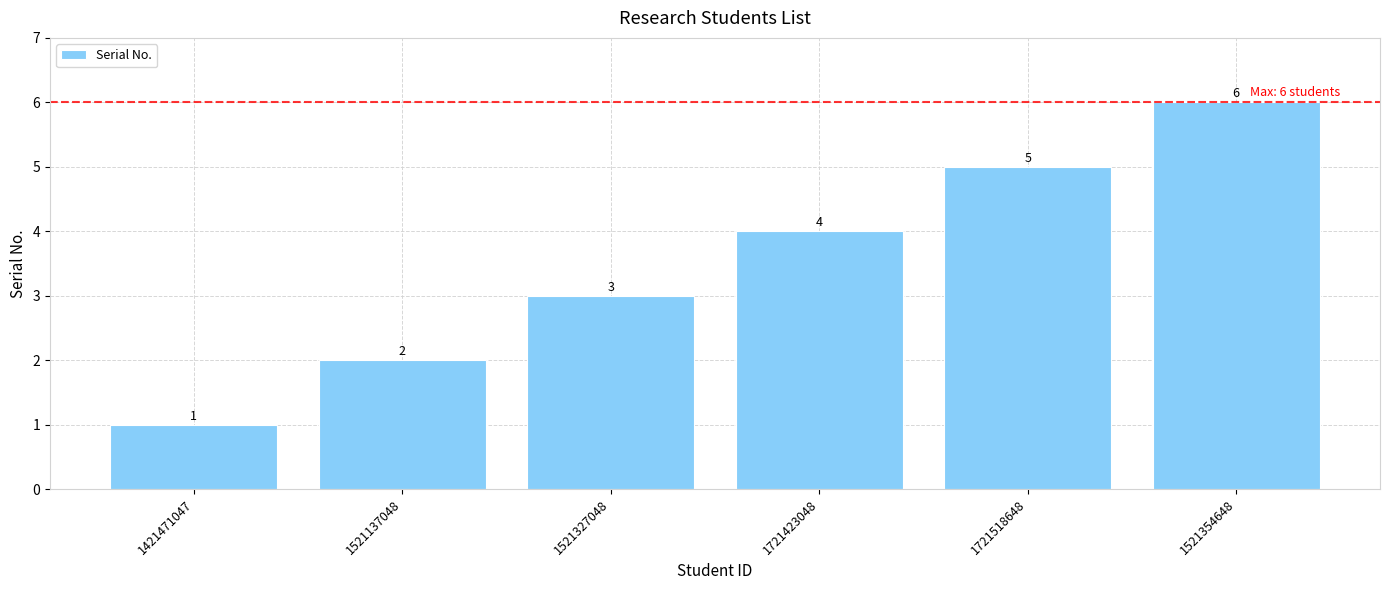

Between 1521354648 and 1721423048, which is larger?

1521354648